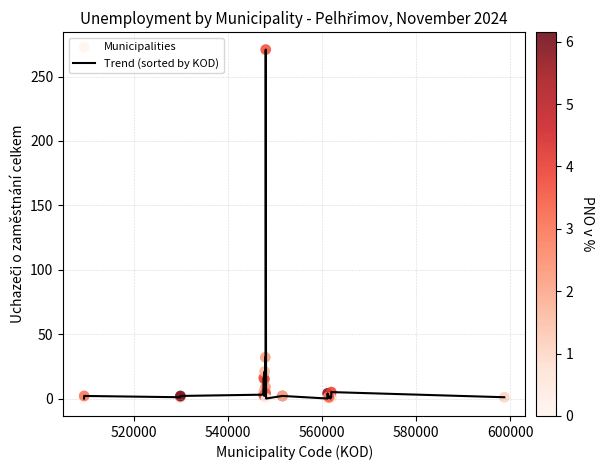

What is the maximum value shown in the chart?

271